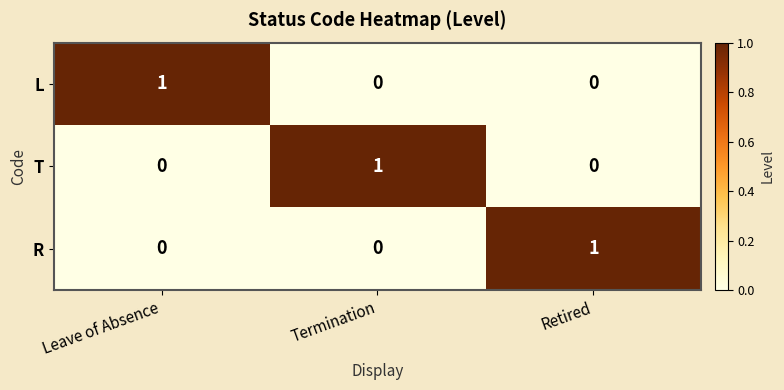

True or false: L has a value of 0 at Retired.

True